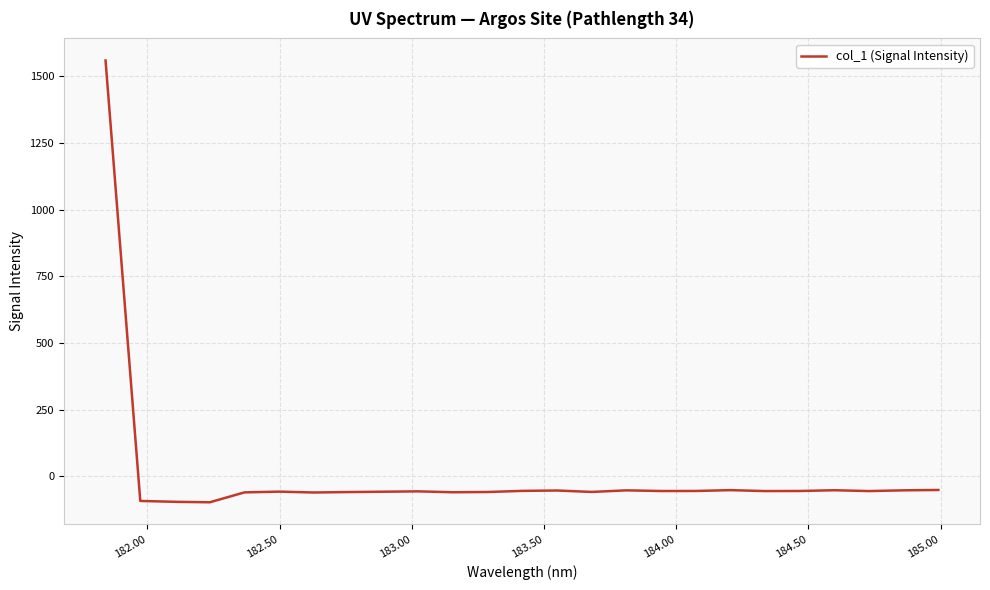

What is the maximum value shown in the chart?

1558.7